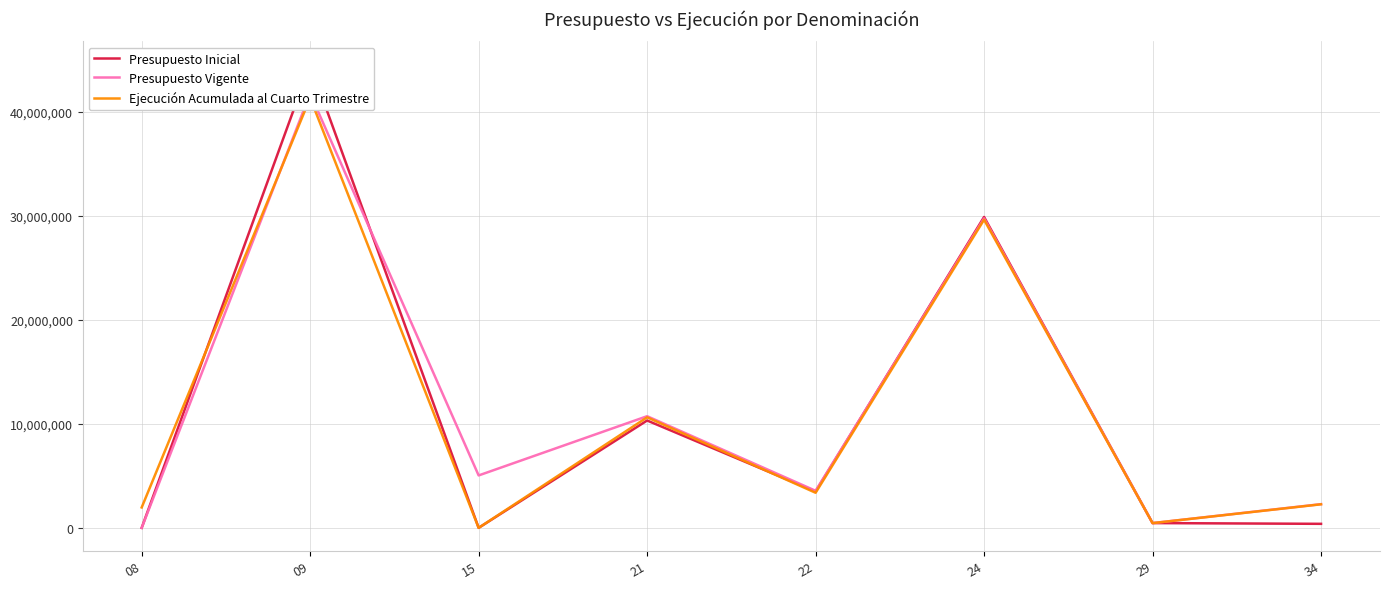

Which series has the largest total across all categories?

Presupuesto Vigente